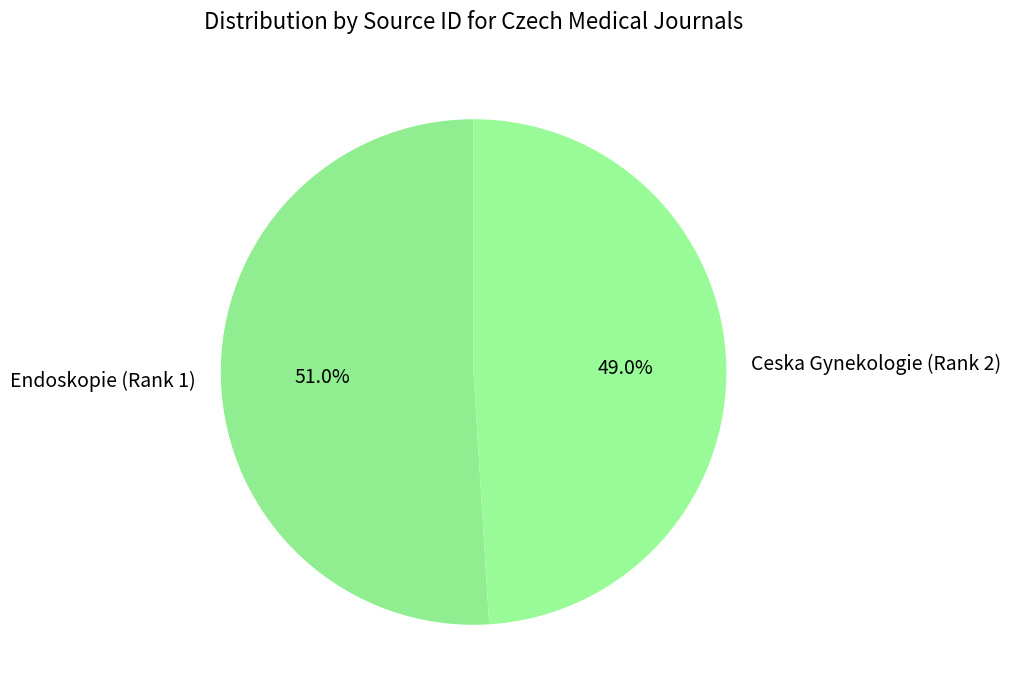

Is the sum of Endoskopie (Rank 1) and Ceska Gynekologie (Rank 2) greater than half?

Yes